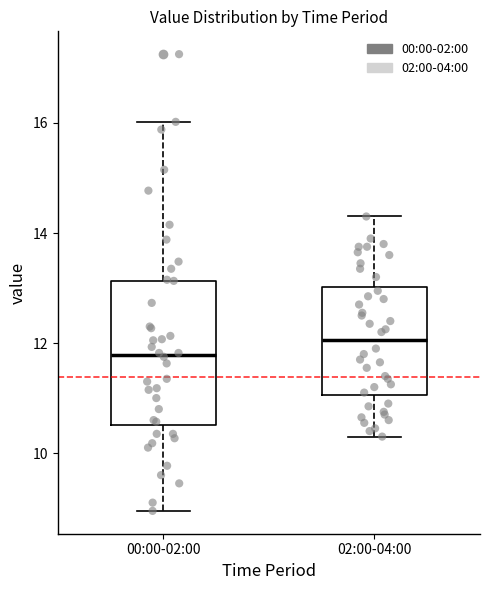

Comparing the boxes themselves (not the whiskers), which one is the tallest?

00:00-02:00